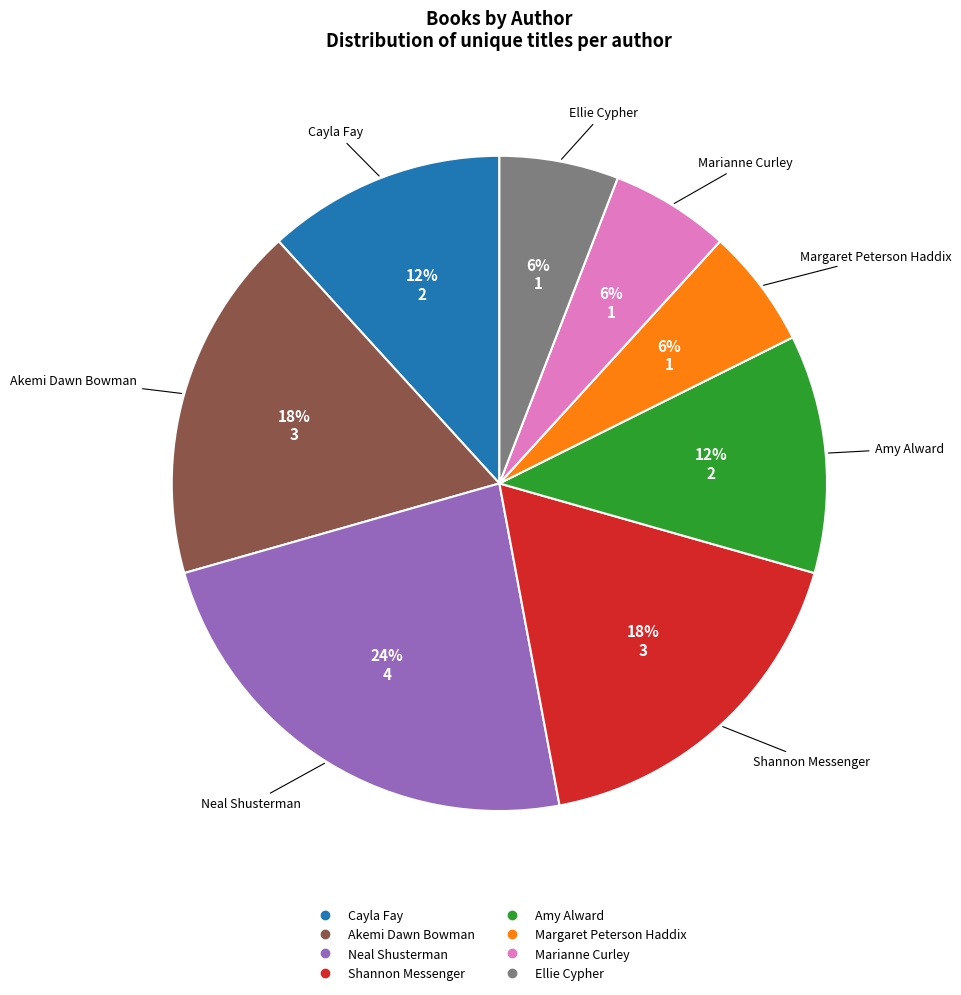

Is there any slice that represents more than half of the pie?

No